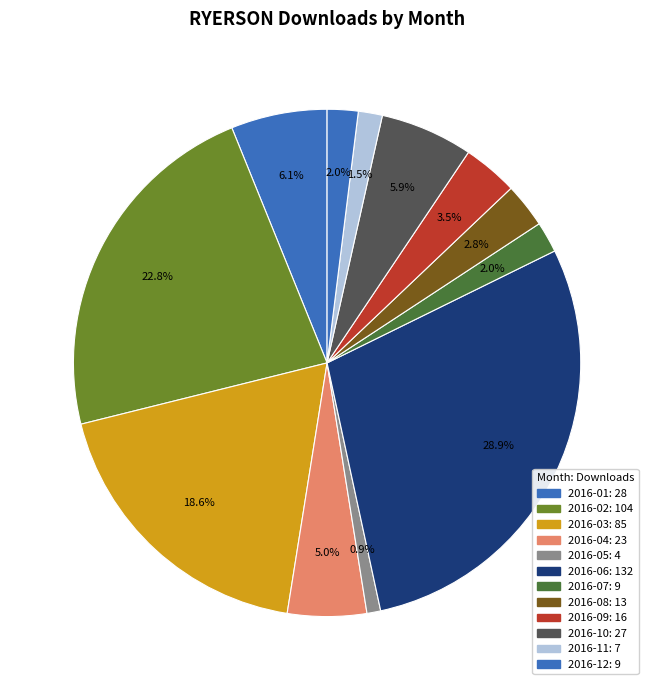

Rank the categories by value from lowest to highest.

2016-05, 2016-11, 2016-07, 2016-12, 2016-08, 2016-09, 2016-04, 2016-10, 2016-01, 2016-03, 2016-02, 2016-06